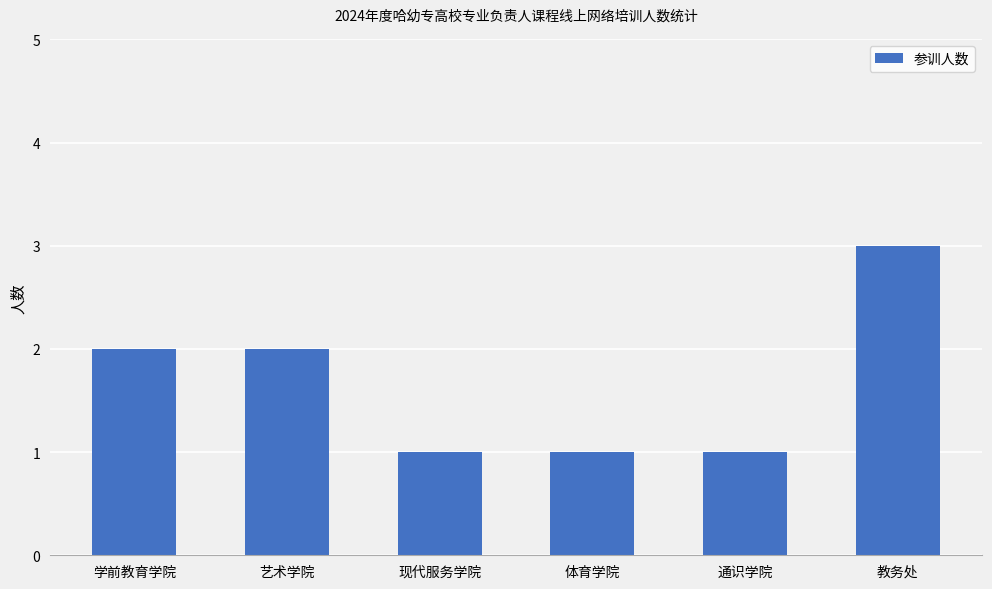

Reading left to right, what are all the values shown in this chart?

2	2	1	1	1	3